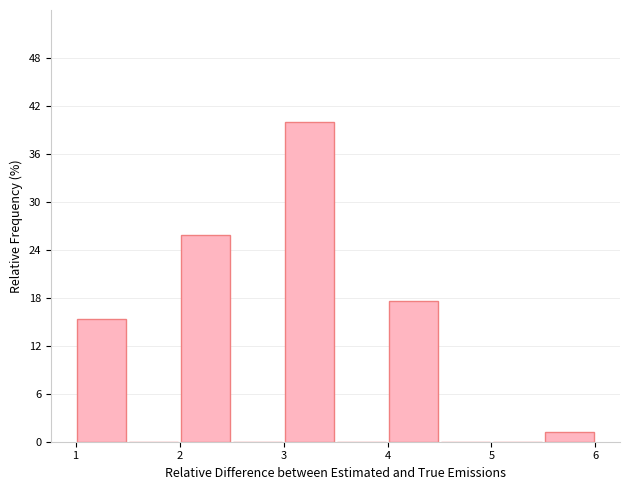

How tall is the bar that spans 5.5 to 6.0 on the x-axis? The values are not printed on the chart, so give them approximately, as read against the axis.

1